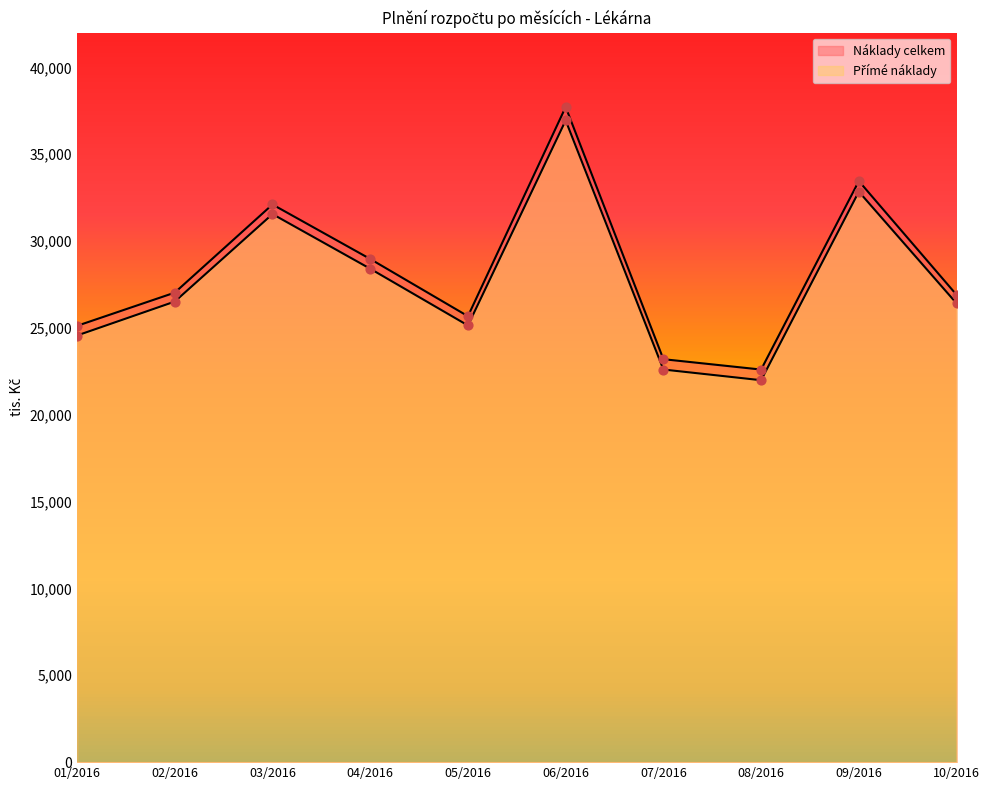

At how many categories does at least one series exceed 25444?

7